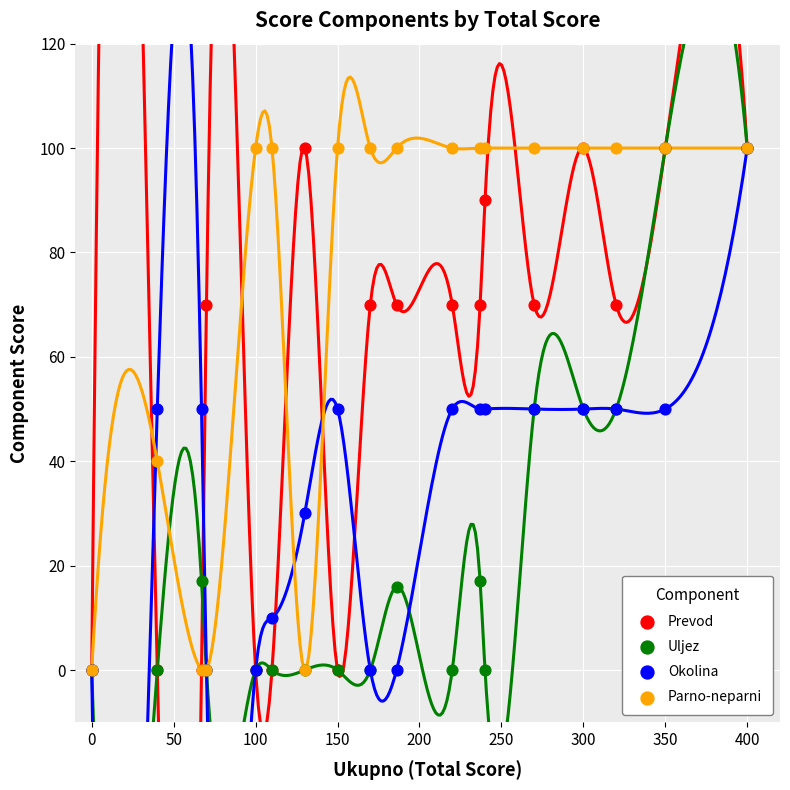

Which series has the largest Y range (max minus min)?

Prevod